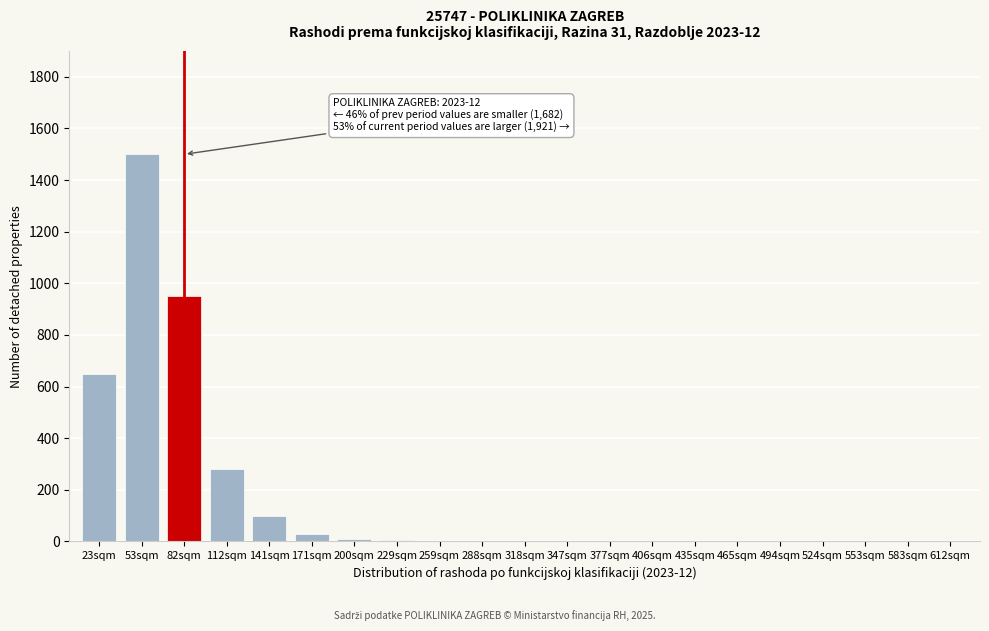

What is the change in value from 53sqm to 553sqm?

-1500